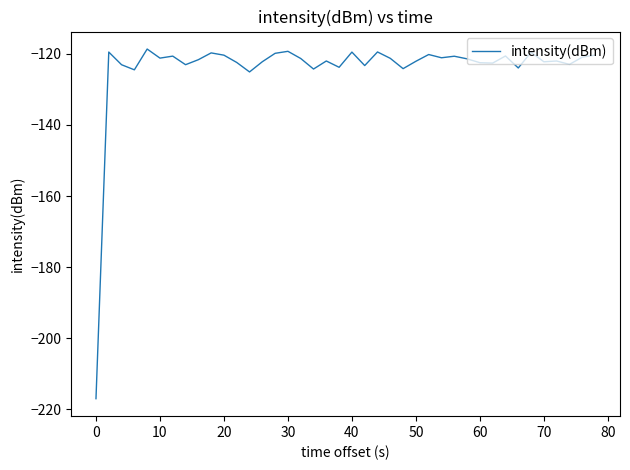

What is the smallest value displayed?

-217.0